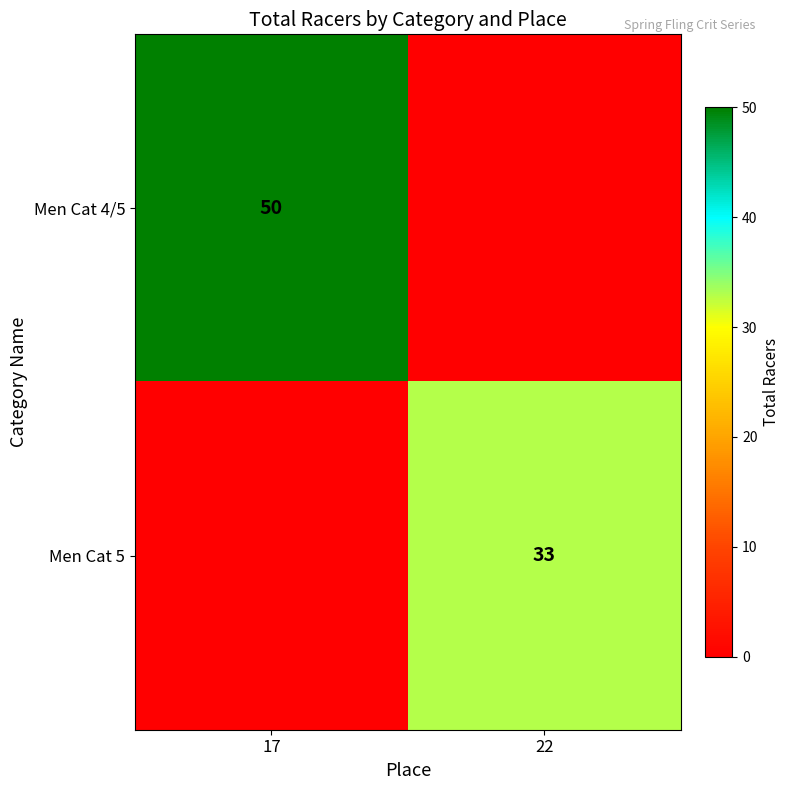

How many data points does each series have?

2